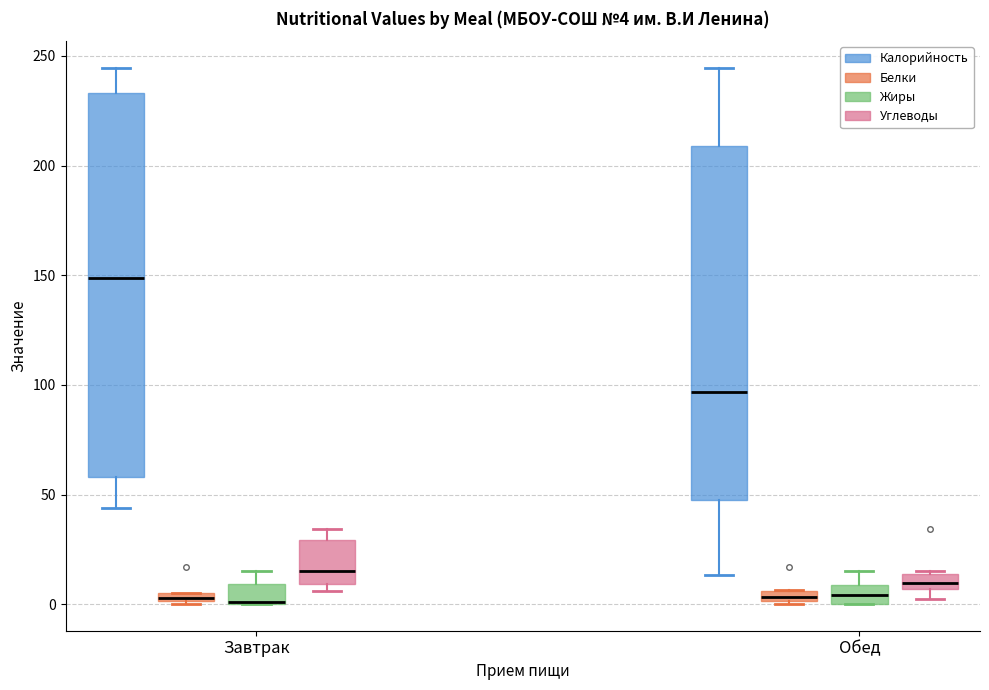

Which box is the tallest, from its lower edge to its upper edge?

Завтрак (Калорийность)